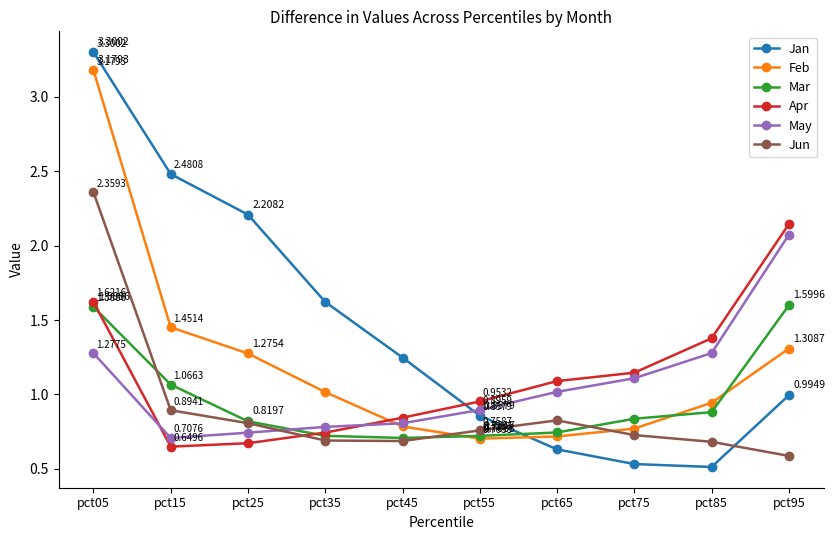

The value of May at pct45 is 0.3. True or false?

False